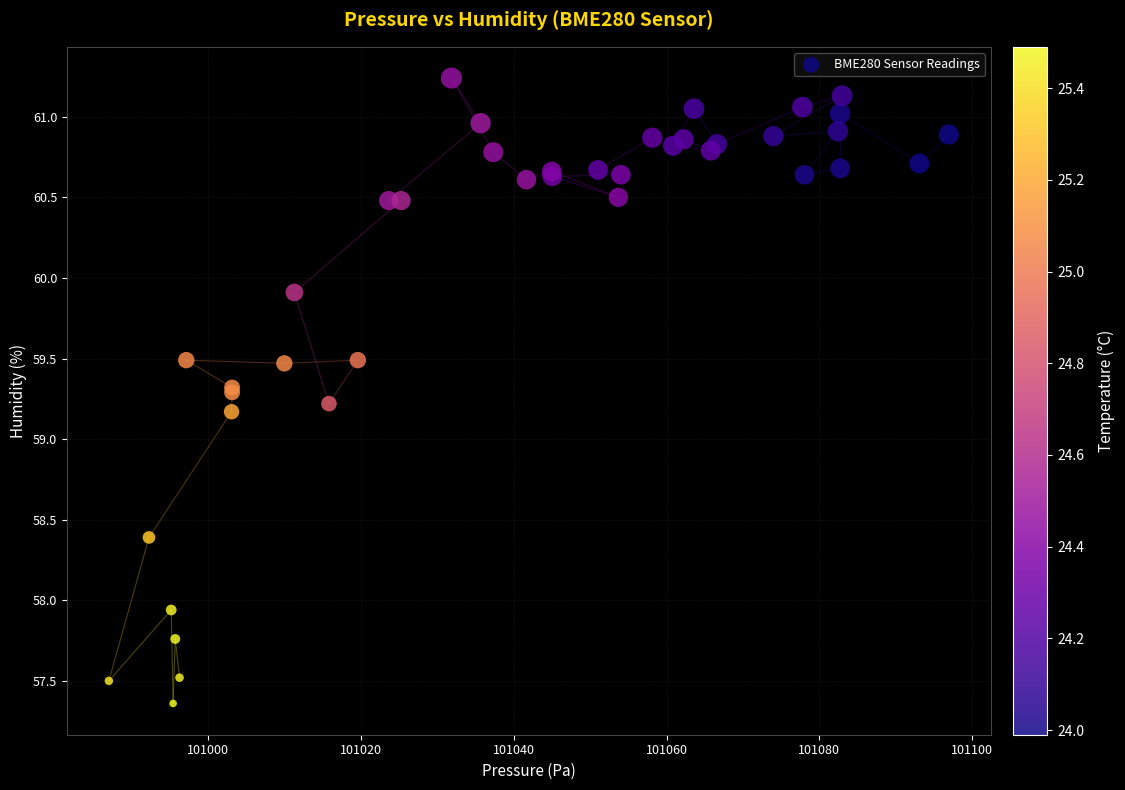

What Y value in the scatter plot is closest to 59?

59.2